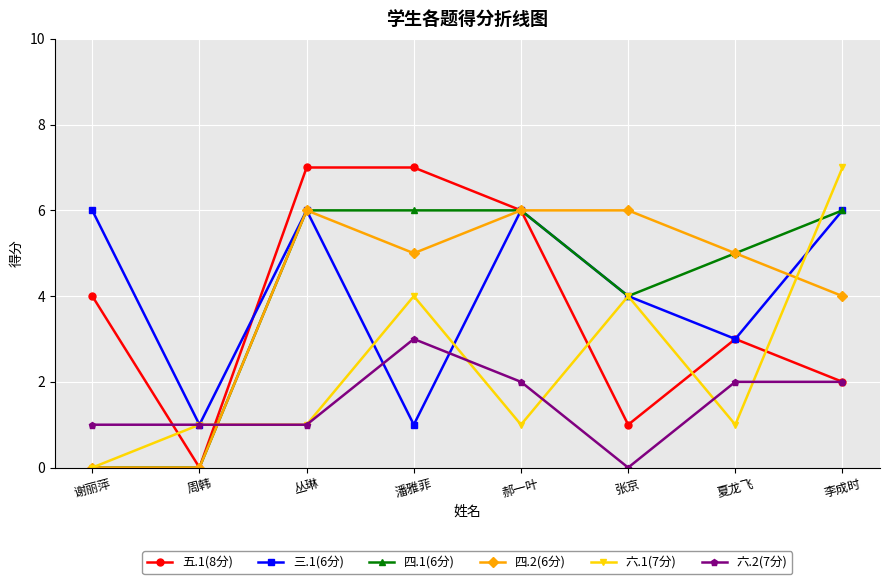

What is the maximum value shown in the chart?

7